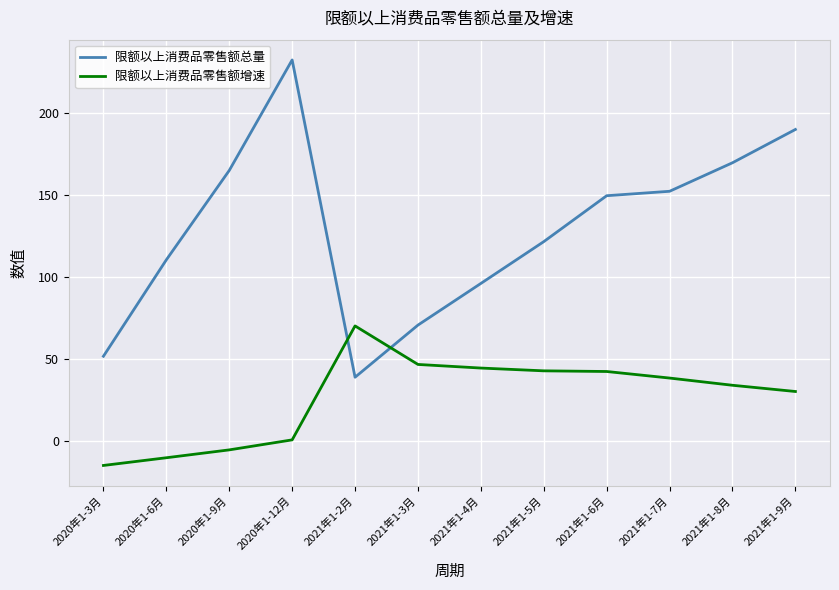

How many lines are shown in the chart?

2